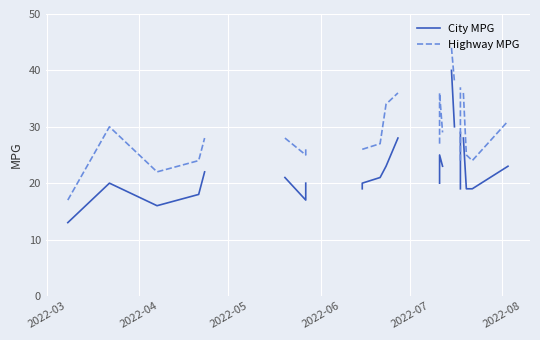

The City MPG series shows 29.7 at 2022-04. True or false?

False